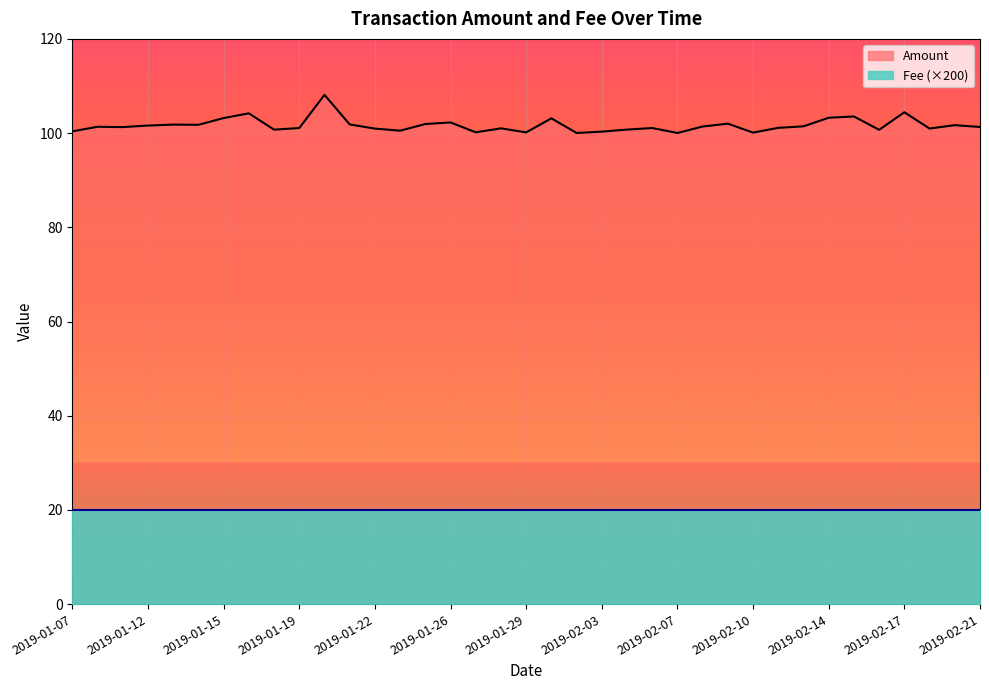

Rank the categories by value from lowest to highest.

2019-02-07, 2019-02-02, 2019-02-10, 2019-01-29, 2019-01-27, 2019-02-03, 2019-01-07, 2019-01-23, 2019-02-16, 2019-01-17, 2019-02-04, 2019-01-22, 2019-02-20, 2019-01-28, 2019-01-19, 2019-02-06, 2019-02-11, 2019-01-10, 2019-02-21, 2019-01-09, 2019-02-08, 2019-02-13, 2019-01-12, 2019-02-19, 2019-01-14, 2019-01-13, 2019-01-21, 2019-01-25, 2019-02-08, 2019-01-26, 2019-01-31, 2019-01-15, 2019-02-14, 2019-02-15, 2019-01-16, 2019-02-17, 2019-01-20